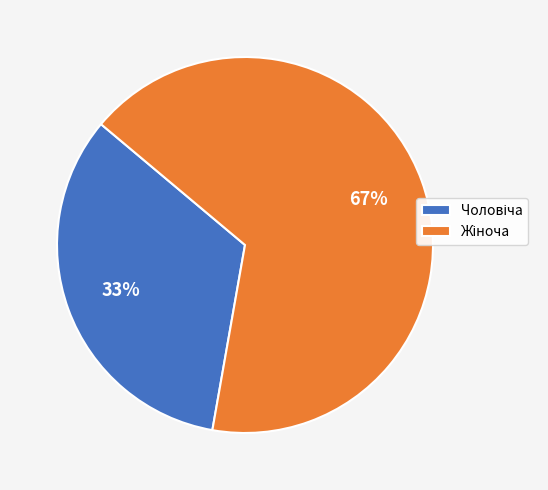

Is there any slice that represents more than half of the pie?

Yes